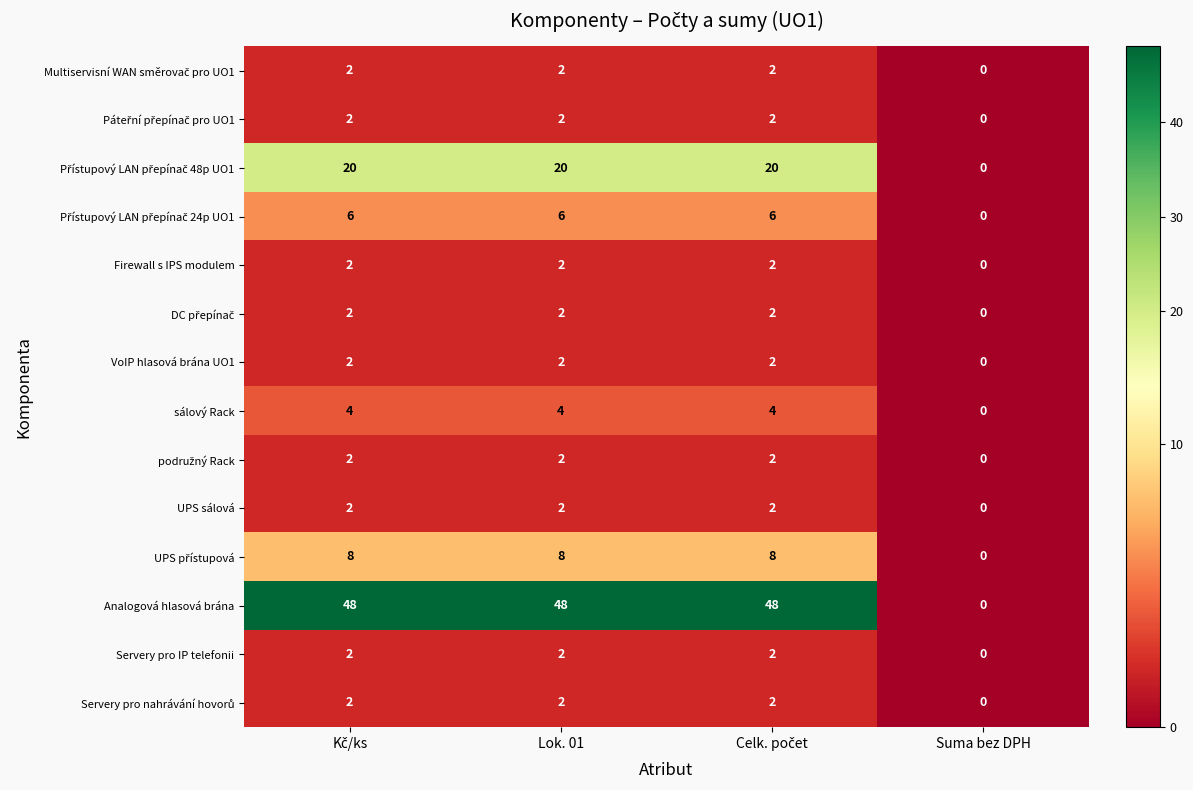

Which category has the lowest value across all series?

Suma bez DPH